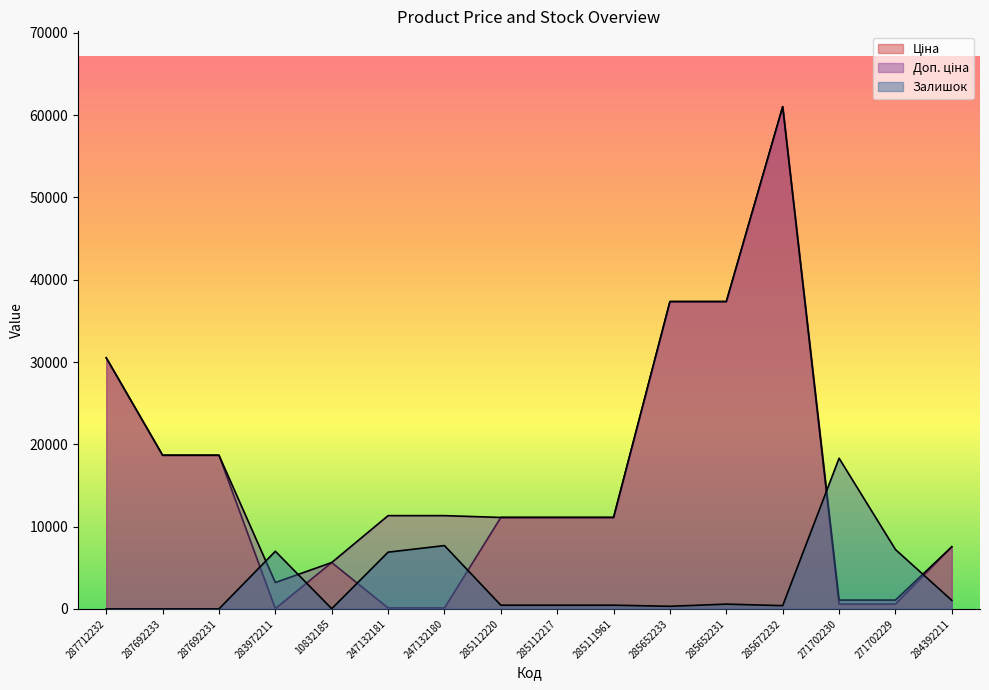

Read the Доп. ціна value at 285652231.

37343.0